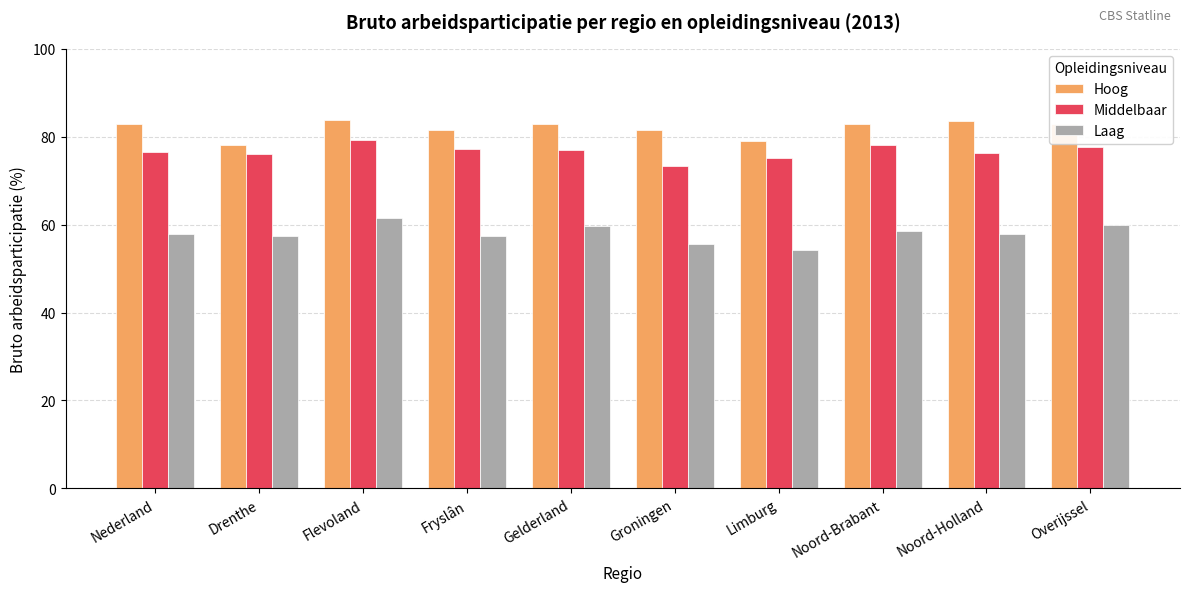

The value of Middelbaar at Groningen is 73.4. True or false?

True